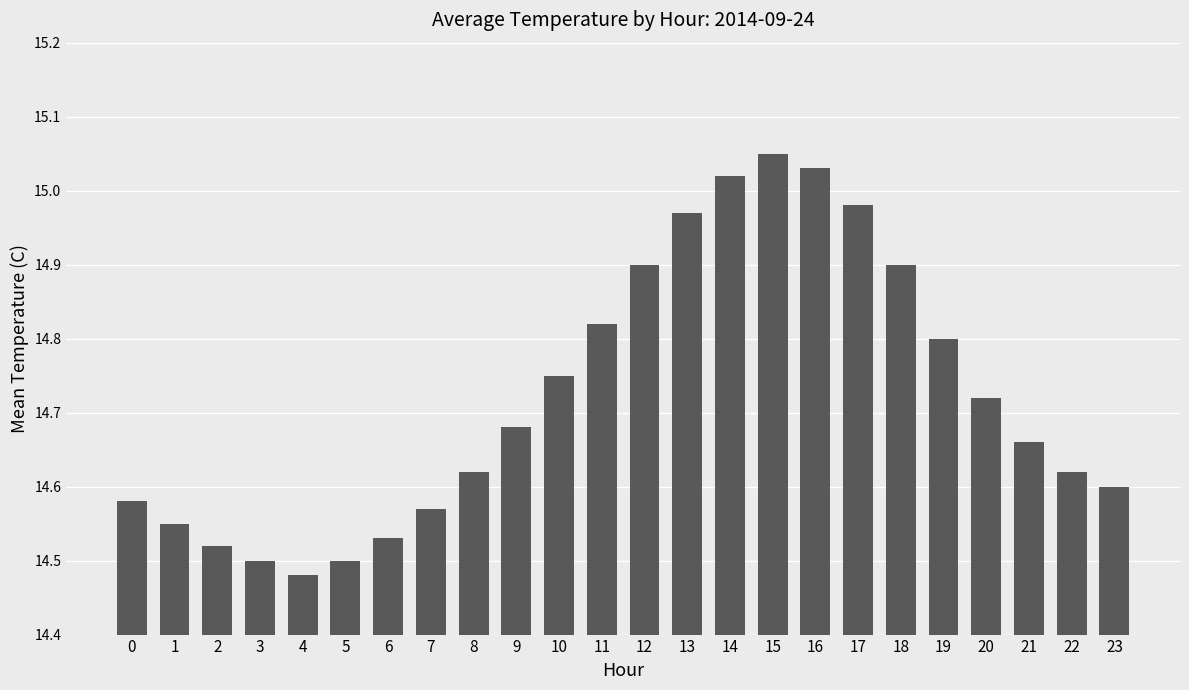

True or false: the data shows 3.1 at 0.

False